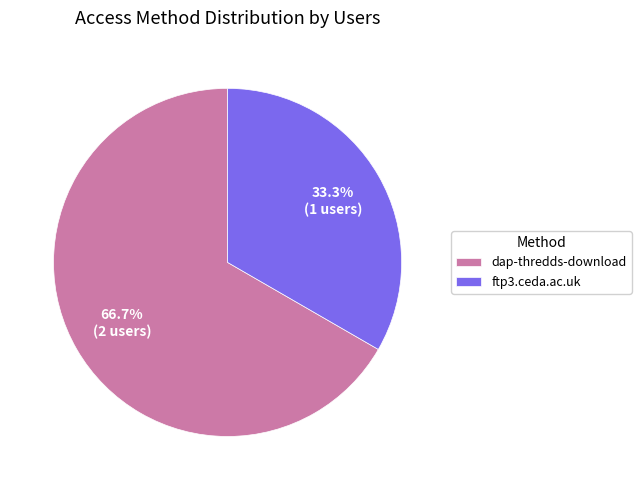

What is the ratio of the value at ftp3.ceda.ac.uk to the value at dap-thredds-download?

0.5